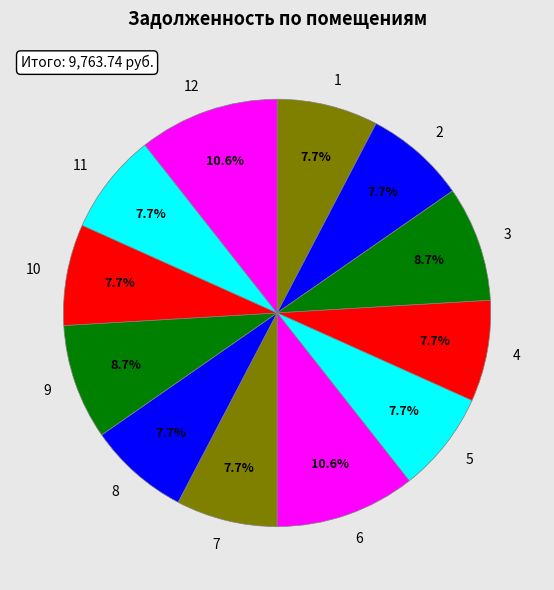

Is 7 the majority of the pie?

No